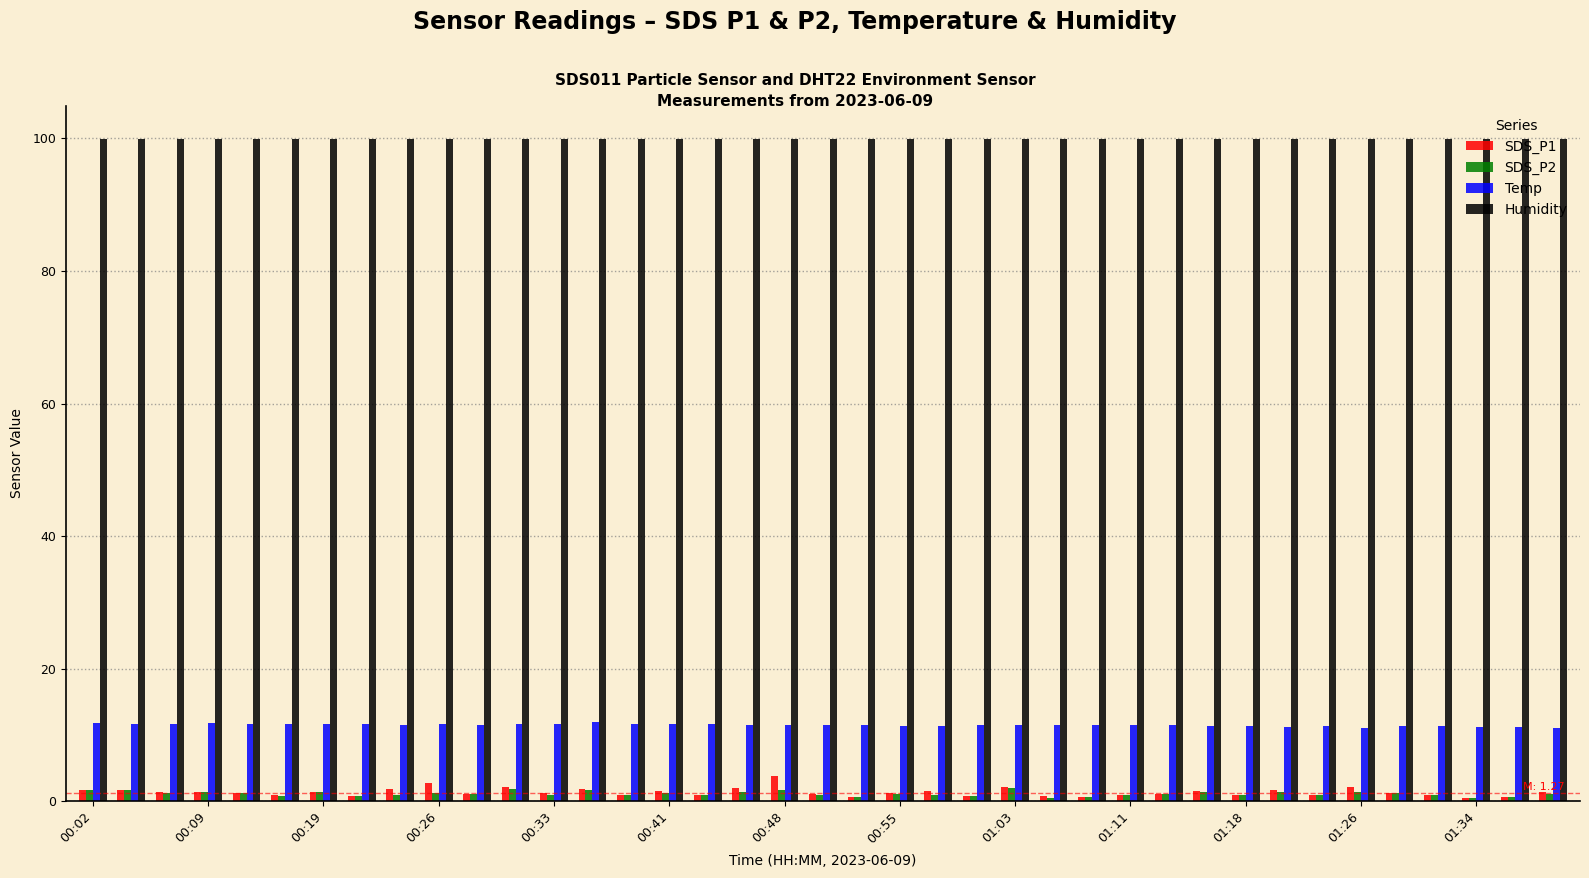

At how many categories does at least one series exceed 60?

39